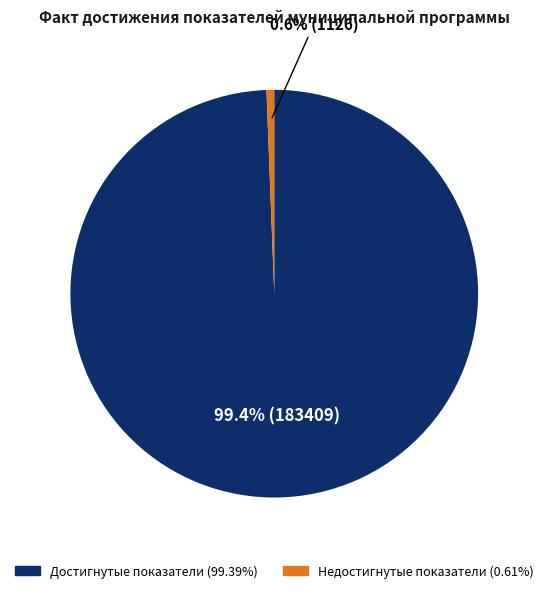

Is there any slice that represents more than half of the pie?

Yes